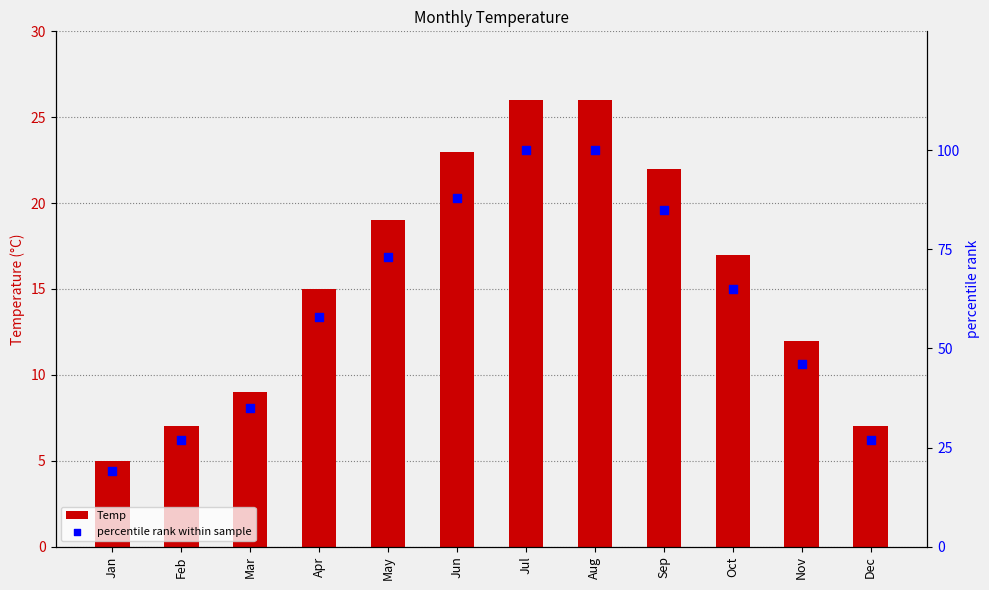

What are all the series names shown in the legend?

Temp, percentile rank within sample